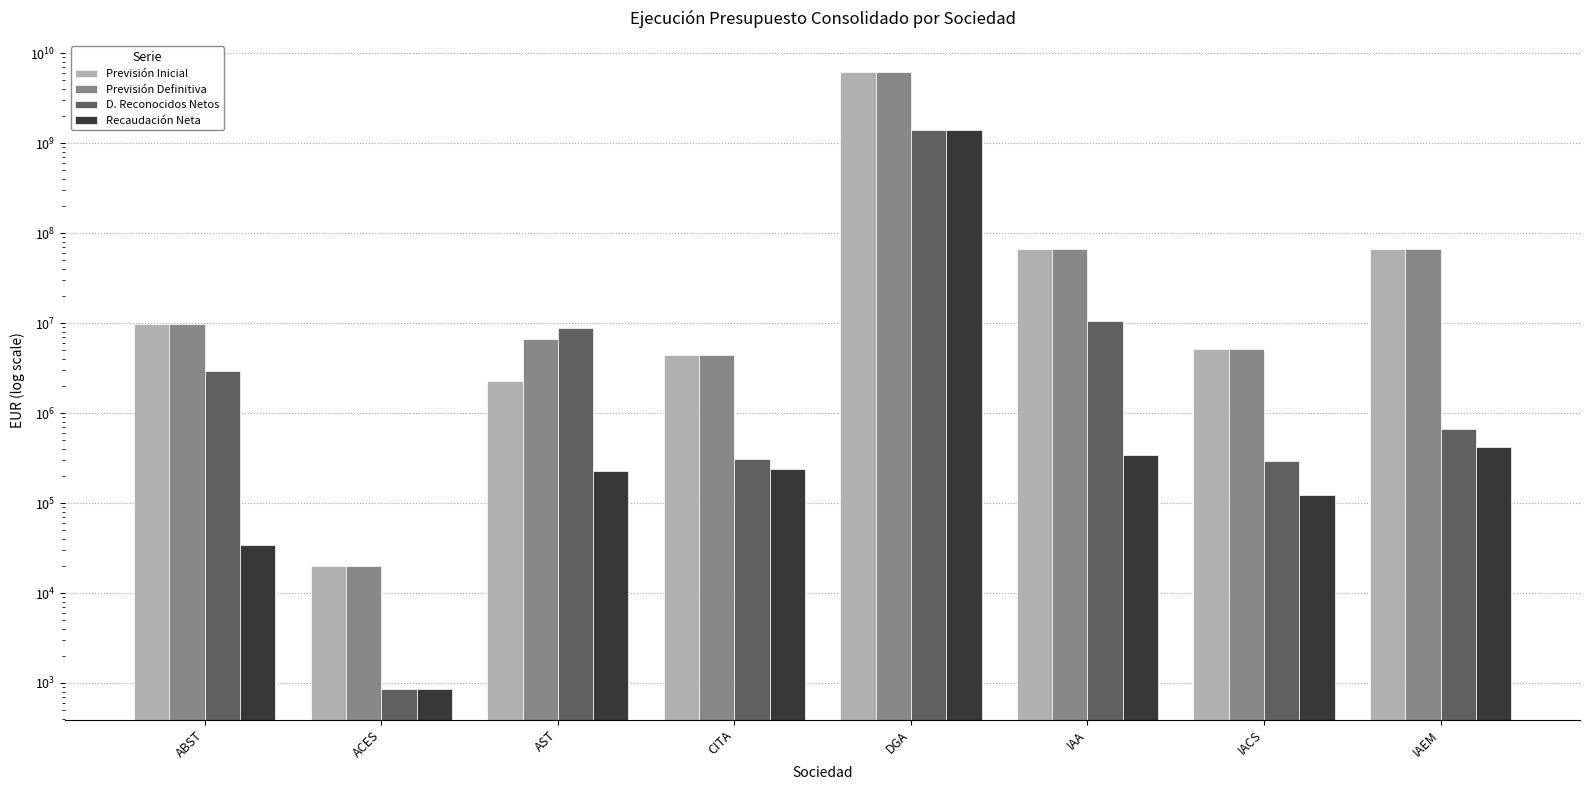

What is the label of the 5th bar from the right?

CITA